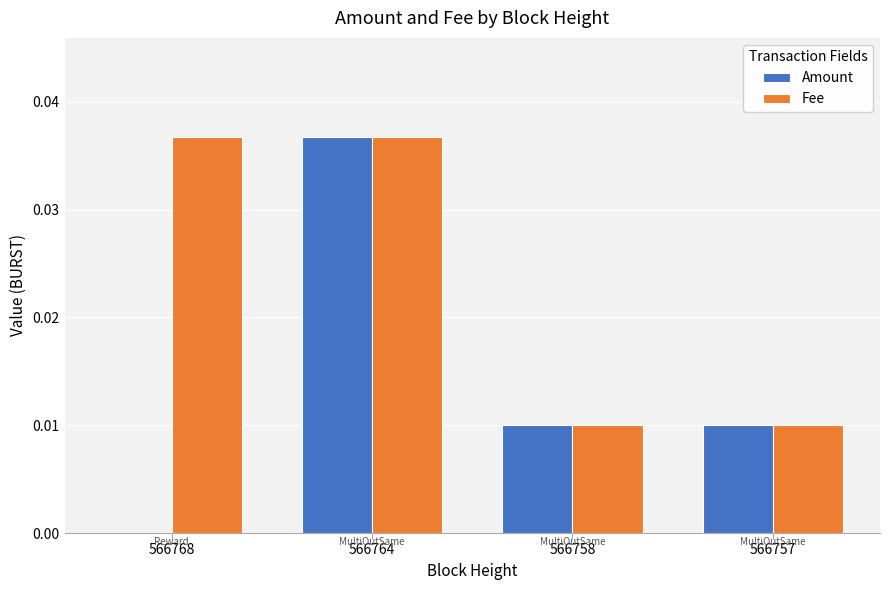

Between 566768 and 566764, which series saw the biggest shift?

Amount